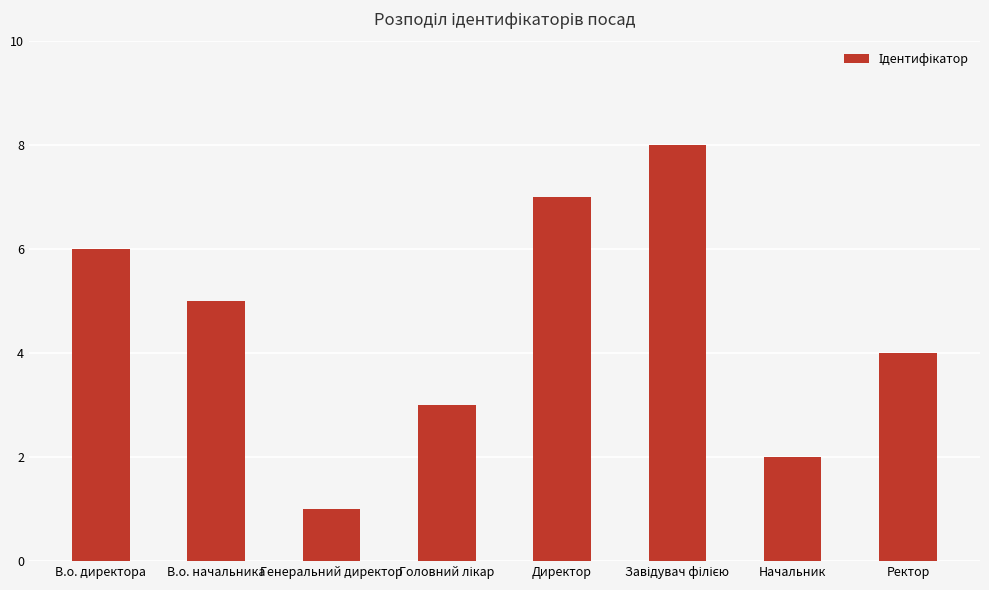

What is the sum of all values?

36